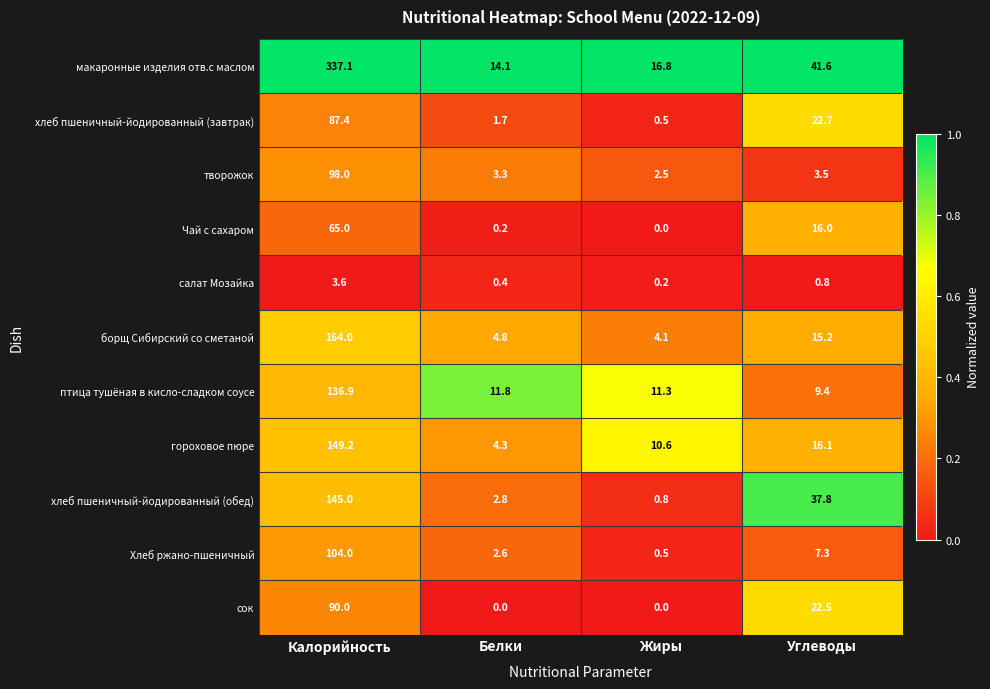

What is the total value across all series at Калорийность?

1380.2